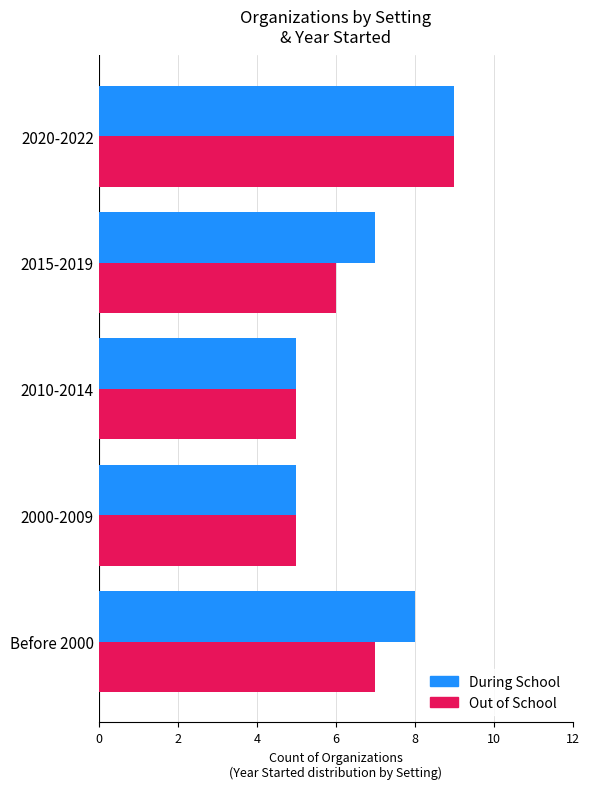

How many series are shown in this chart?

2